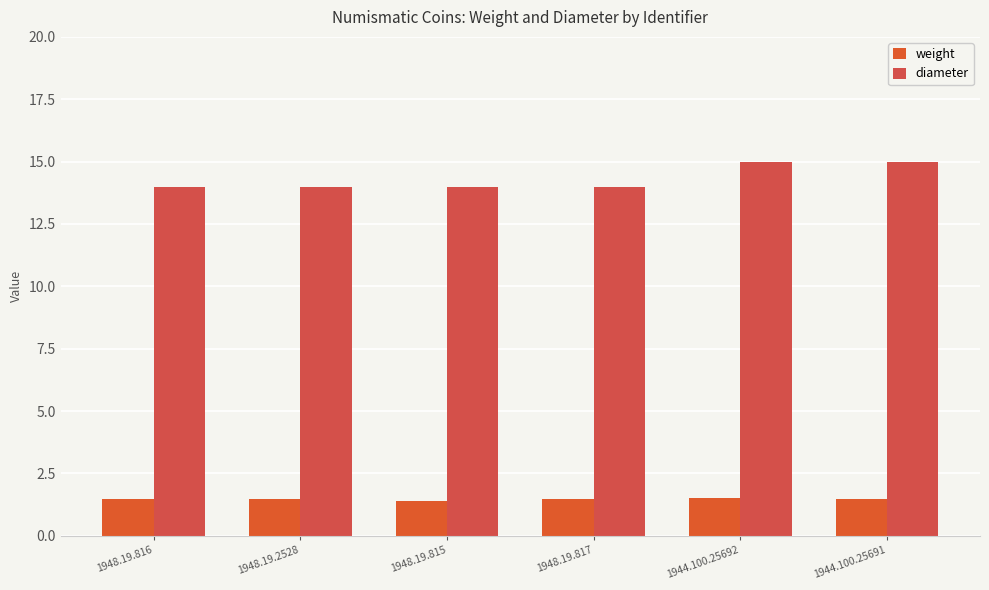

At how many categories does at least one series exceed 4?

6